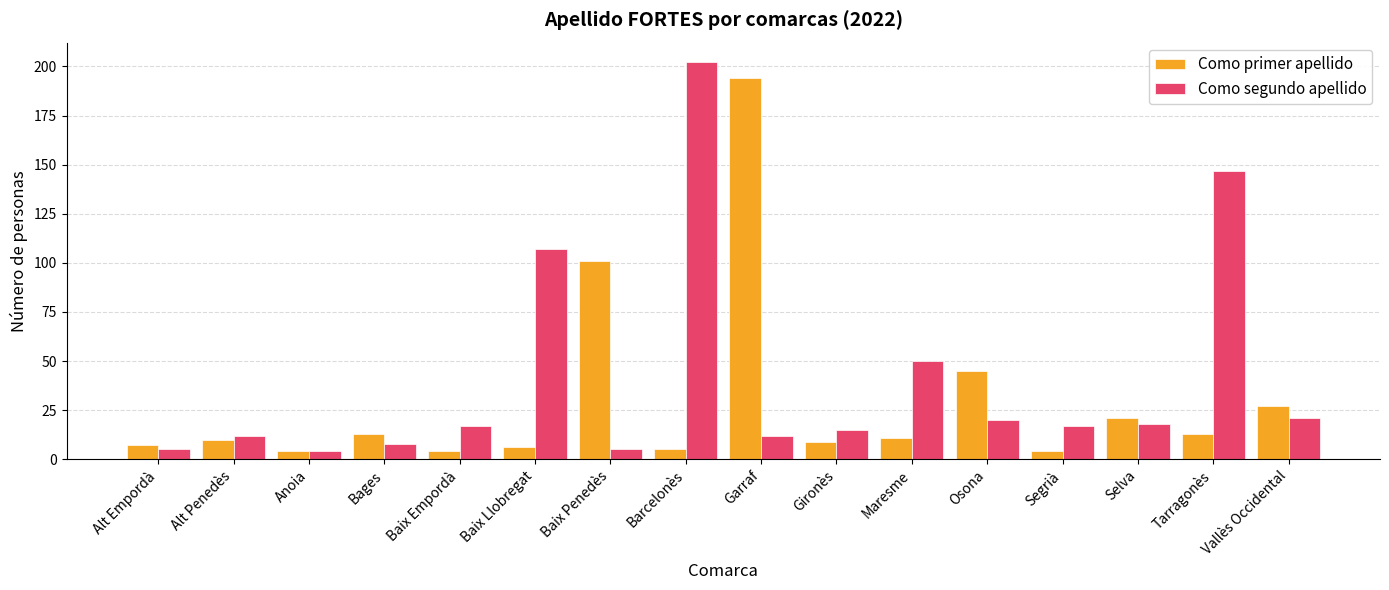

What is the greatest value displayed?

202